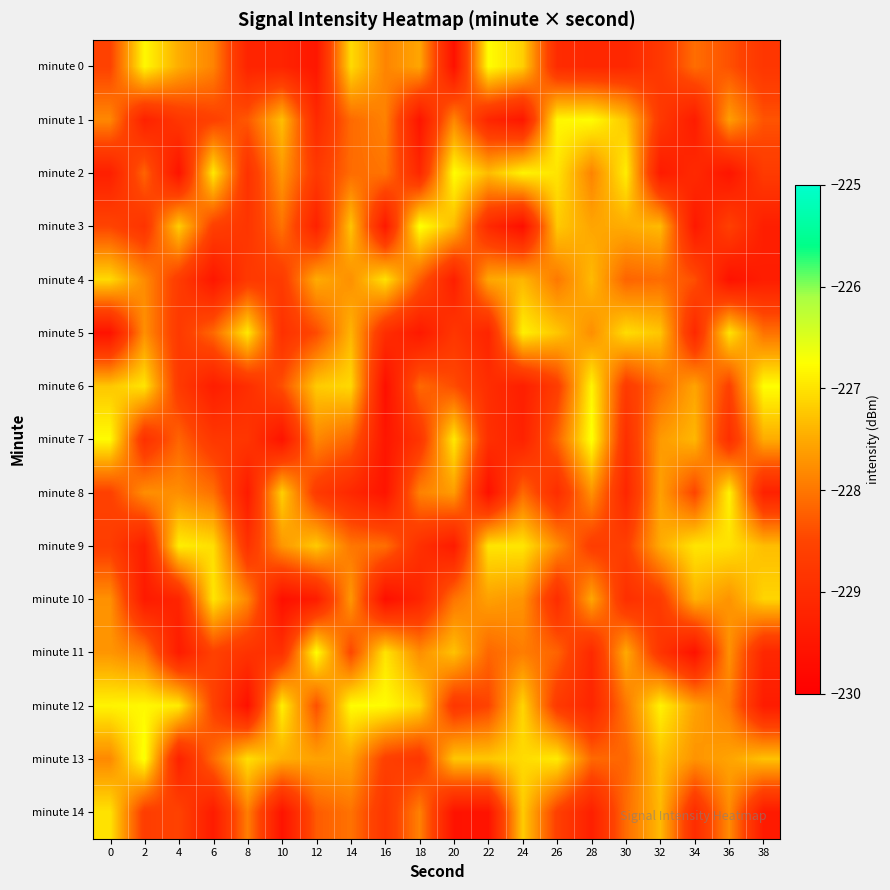

Reading right to left, transcribe all the data shown in this chart.

minute 0: 38=-228.8	36=-228.4	34=-228.1	32=-228.8	30=-229.1	28=-229.1	26=-229.0	24=-227.2	22=-226.8	20=-229.6	18=-227.5	16=-227.9	14=-227.1	12=-229.5	10=-229.2	8=-229.2	6=-227.9	4=-227.5	2=-226.8	0=-228.5
minute 1: 38=-228.3	36=-227.6	34=-229.4	32=-228.8	30=-227.2	28=-226.8	26=-226.8	24=-229.5	22=-229.2	20=-227.8	18=-229.5	16=-227.9	14=-228.1	12=-229.1	10=-227.3	8=-228.3	6=-228.6	4=-228.8	2=-229.2	0=-227.8
minute 2: 38=-228.7	36=-229.5	34=-229.1	32=-229.4	30=-226.9	28=-227.9	26=-227.0	24=-226.8	22=-227.3	20=-226.8	18=-229.1	16=-228.0	14=-228.1	12=-228.7	10=-227.7	8=-228.9	6=-226.9	4=-229.6	2=-228.2	0=-229.3
minute 3: 38=-229.3	36=-228.6	34=-229.4	32=-227.4	30=-227.5	28=-227.5	26=-227.2	24=-229.7	22=-229.1	20=-227.4	18=-226.7	16=-229.4	14=-227.3	12=-229.2	10=-228.0	8=-228.8	6=-228.6	4=-227.2	2=-228.9	0=-228.5
minute 4: 38=-229.3	36=-229.6	34=-228.4	32=-228.1	30=-228.2	28=-227.4	26=-228.0	24=-227.4	22=-227.5	20=-229.3	18=-228.3	16=-227.0	14=-227.8	12=-227.5	10=-228.7	8=-228.7	6=-229.5	4=-228.7	2=-227.8	0=-227.1
minute 5: 38=-228.0	36=-227.0	34=-229.1	32=-227.3	30=-227.1	28=-227.8	26=-227.2	24=-226.9	22=-229.2	20=-228.8	18=-229.4	16=-229.0	14=-227.4	12=-228.4	10=-228.9	8=-226.9	6=-228.1	4=-228.7	2=-227.8	0=-229.6
minute 6: 38=-226.8	36=-228.6	34=-227.6	32=-228.1	30=-228.7	28=-226.8	26=-228.7	24=-229.3	22=-229.0	20=-228.4	18=-228.1	16=-229.6	14=-227.1	12=-227.2	10=-228.4	8=-229.0	6=-229.3	4=-228.7	2=-227.0	0=-227.2
minute 7: 38=-227.5	36=-229.0	34=-227.4	32=-227.7	30=-228.9	28=-226.7	26=-228.2	24=-229.2	22=-228.9	20=-226.9	18=-228.8	16=-229.5	14=-228.2	12=-227.8	10=-229.6	8=-228.8	6=-228.8	4=-228.2	2=-228.9	0=-226.8
minute 8: 38=-229.3	36=-226.9	34=-228.5	32=-227.6	30=-229.1	28=-227.7	26=-229.0	24=-228.1	22=-229.6	20=-227.6	18=-227.9	16=-229.5	14=-229.1	12=-228.7	10=-227.2	8=-229.4	6=-228.1	4=-227.8	2=-227.8	0=-228.6
minute 9: 38=-227.3	36=-227.0	34=-227.0	32=-227.5	30=-228.6	28=-228.6	26=-227.8	24=-227.0	22=-227.0	20=-229.4	18=-228.9	16=-228.1	14=-228.0	12=-227.2	10=-227.7	8=-228.9	6=-227.0	4=-226.9	2=-229.3	0=-228.6
minute 10: 38=-227.1	36=-227.7	34=-227.4	32=-228.7	30=-229.0	28=-227.5	26=-229.0	24=-227.7	22=-227.6	20=-228.0	18=-229.2	16=-229.7	14=-227.7	12=-229.4	10=-229.6	8=-227.8	6=-227.0	4=-229.2	2=-229.4	0=-227.7
minute 11: 38=-229.1	36=-227.7	34=-229.6	32=-228.8	30=-227.5	28=-229.1	26=-228.2	24=-227.9	22=-228.2	20=-227.3	18=-227.8	16=-227.0	14=-228.5	12=-226.7	10=-228.9	8=-228.9	6=-228.6	4=-229.4	2=-228.0	0=-227.7
minute 12: 38=-229.4	36=-228.0	34=-227.6	32=-226.9	30=-228.0	28=-229.2	26=-228.7	24=-227.1	22=-228.5	20=-228.8	18=-227.1	16=-226.8	14=-226.8	12=-228.4	10=-226.9	8=-229.6	6=-228.6	4=-226.9	2=-226.8	0=-226.8
minute 13: 38=-227.3	36=-227.6	34=-227.7	32=-227.3	30=-228.2	28=-228.1	26=-226.9	24=-227.1	22=-227.2	20=-227.2	18=-228.8	16=-228.6	14=-227.6	12=-227.6	10=-227.4	8=-227.0	6=-228.1	4=-229.2	2=-226.7	0=-227.8
minute 14: 38=-229.4	36=-227.8	34=-229.0	32=-227.4	30=-228.1	28=-229.3	26=-228.6	24=-227.2	22=-229.6	20=-229.6	18=-227.9	16=-228.8	14=-228.0	12=-228.3	10=-229.6	8=-227.9	6=-229.4	4=-228.5	2=-228.7	0=-227.0